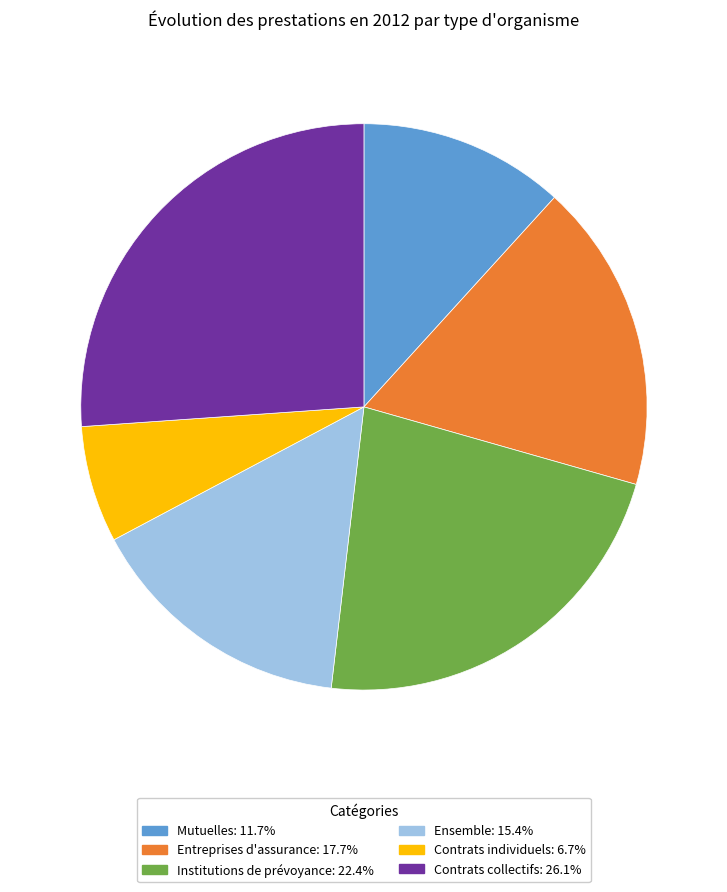

What is the ratio of the value at Contrats individuels to the value at Entreprises d'assurance?

0.4